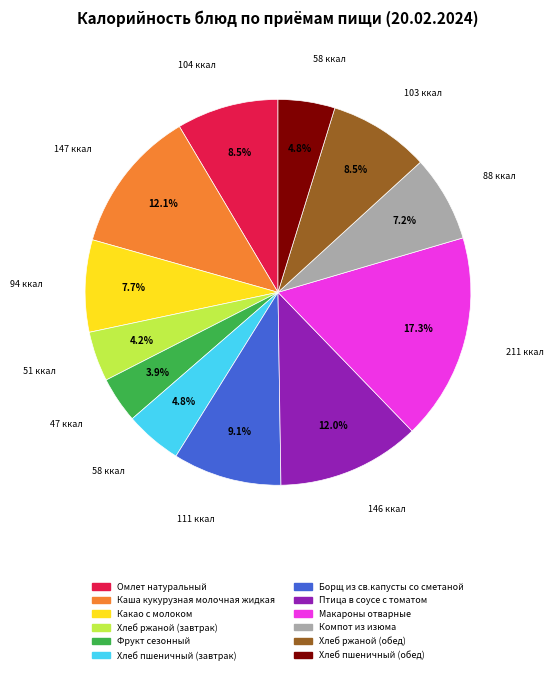

How many segments does this pie chart have?

12